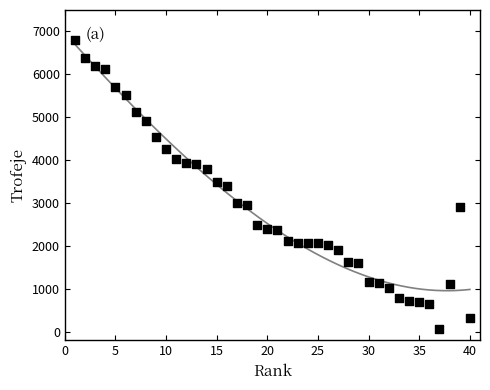

What is the range of X values (max minus min)?

39